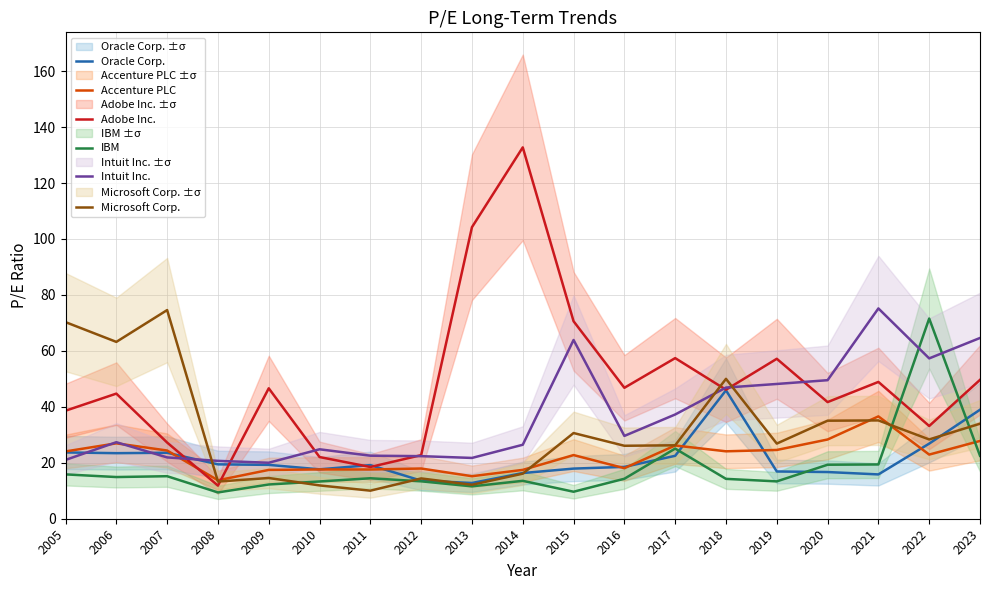

At which category does the chart reach its minimum across all series?

2008